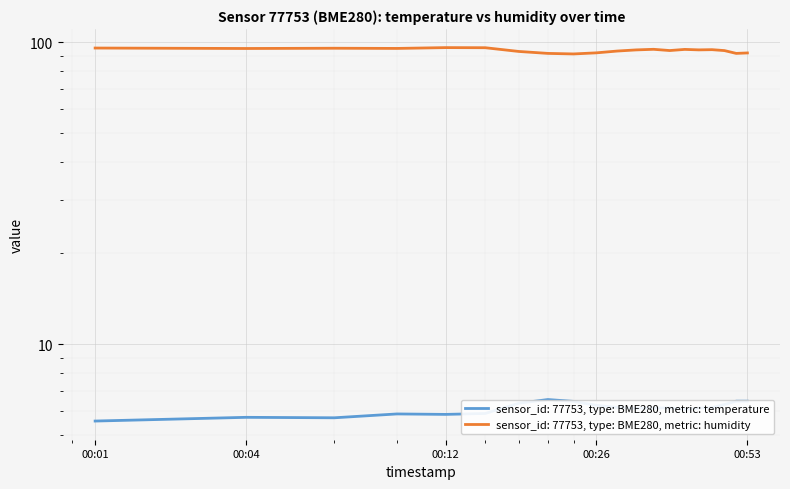

What is the sum of all humidity values?

1879.1